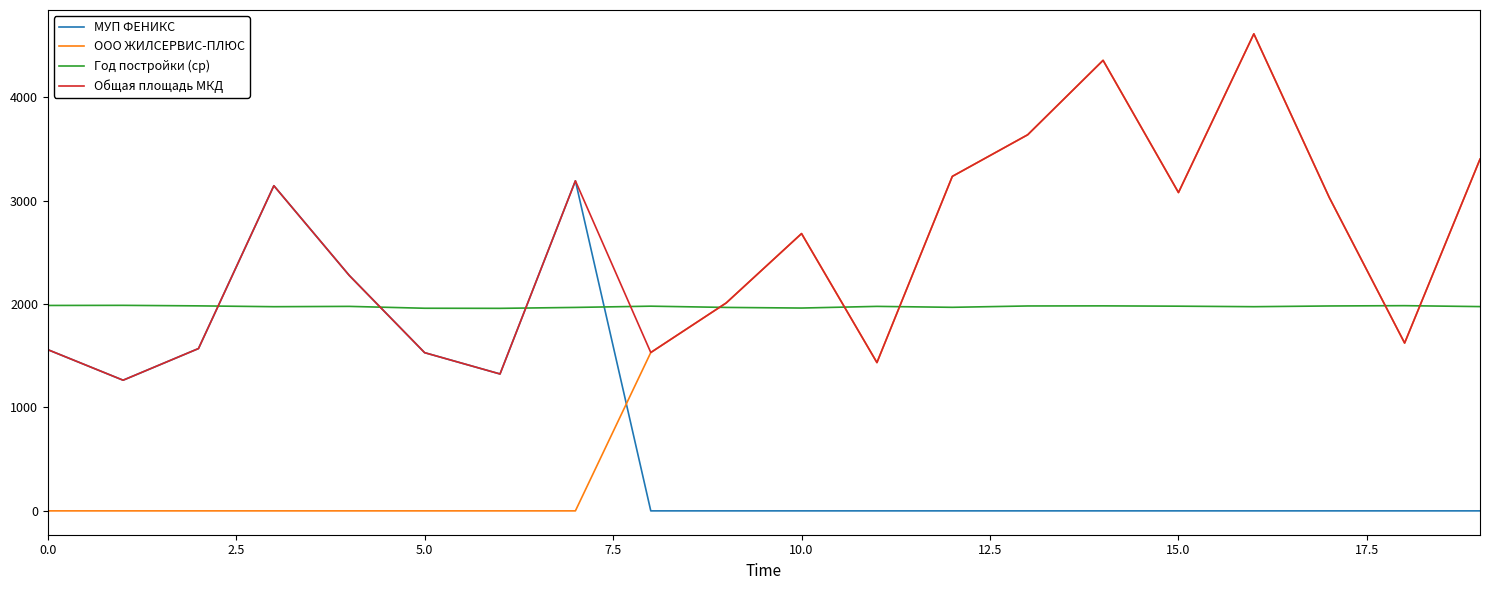

How many times do ООО ЖИЛСЕРВИС-ПЛЮС and Год постройки (ср) cross each other?

5